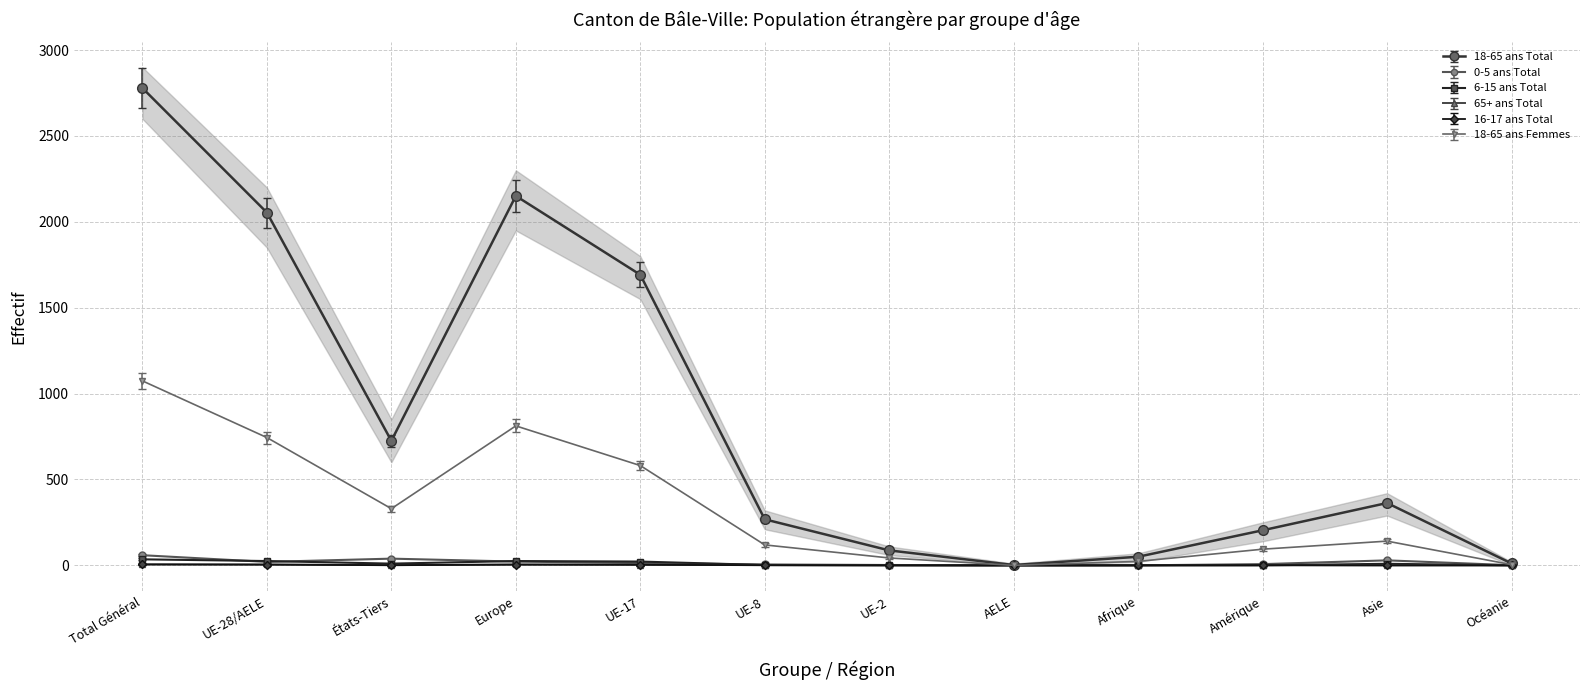

What is the greatest value displayed?

2779.0